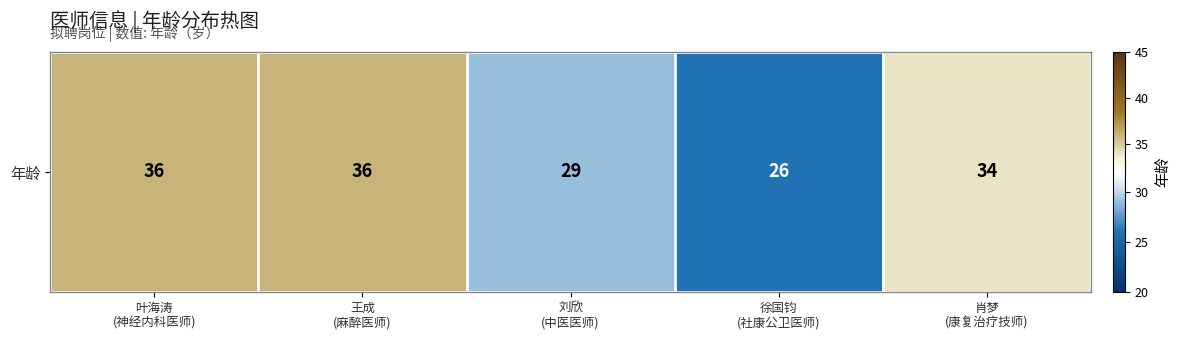

Count the values in the range 29 to 36.

4